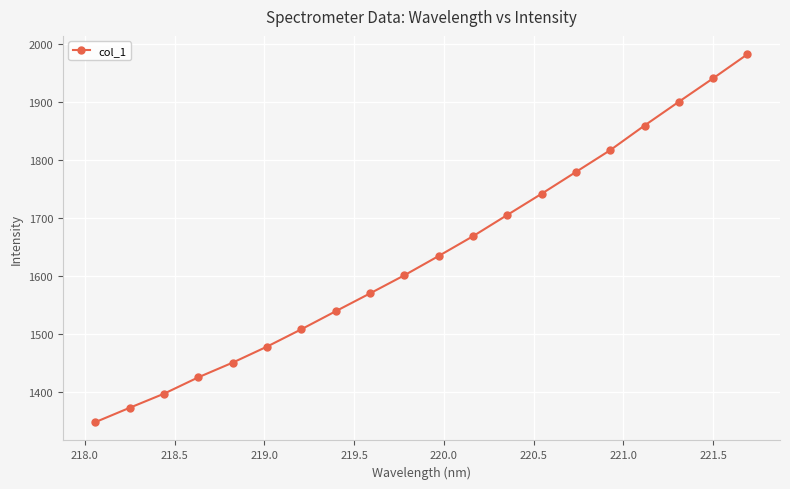

Reading left to right, what are all the values shown in this chart?

1348.2	1373.0	1397.3	1425.5	1450.8	1478.4	1508.3	1539.4	1570.1	1601.3	1634.6	1668.7	1705.3	1741.8	1779.4	1817.0	1859.4	1900.4	1940.8	1982.2